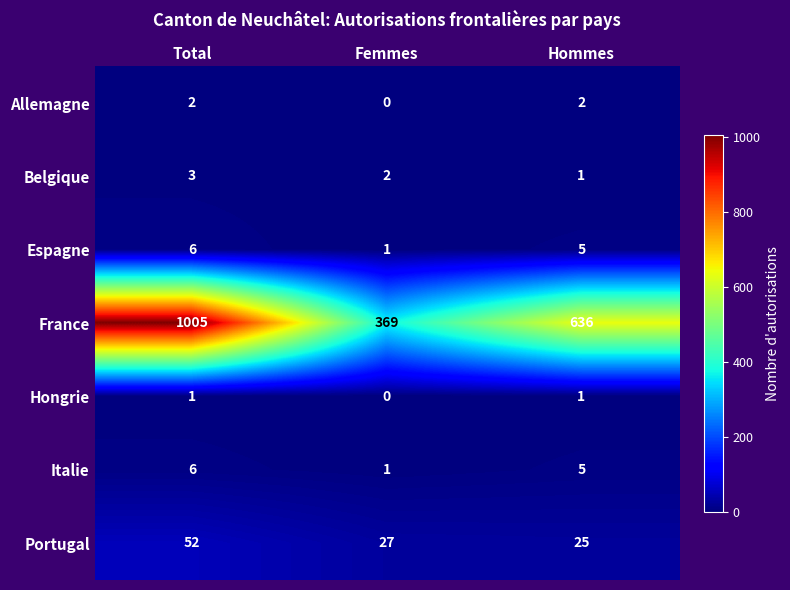

What is the approximate value of Belgique at Total?

3